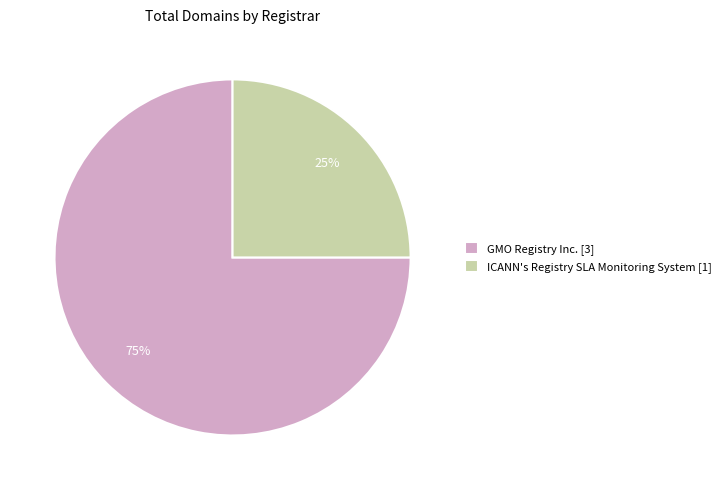

What is the largest slice in the pie chart?

GMO Registry Inc. [3]